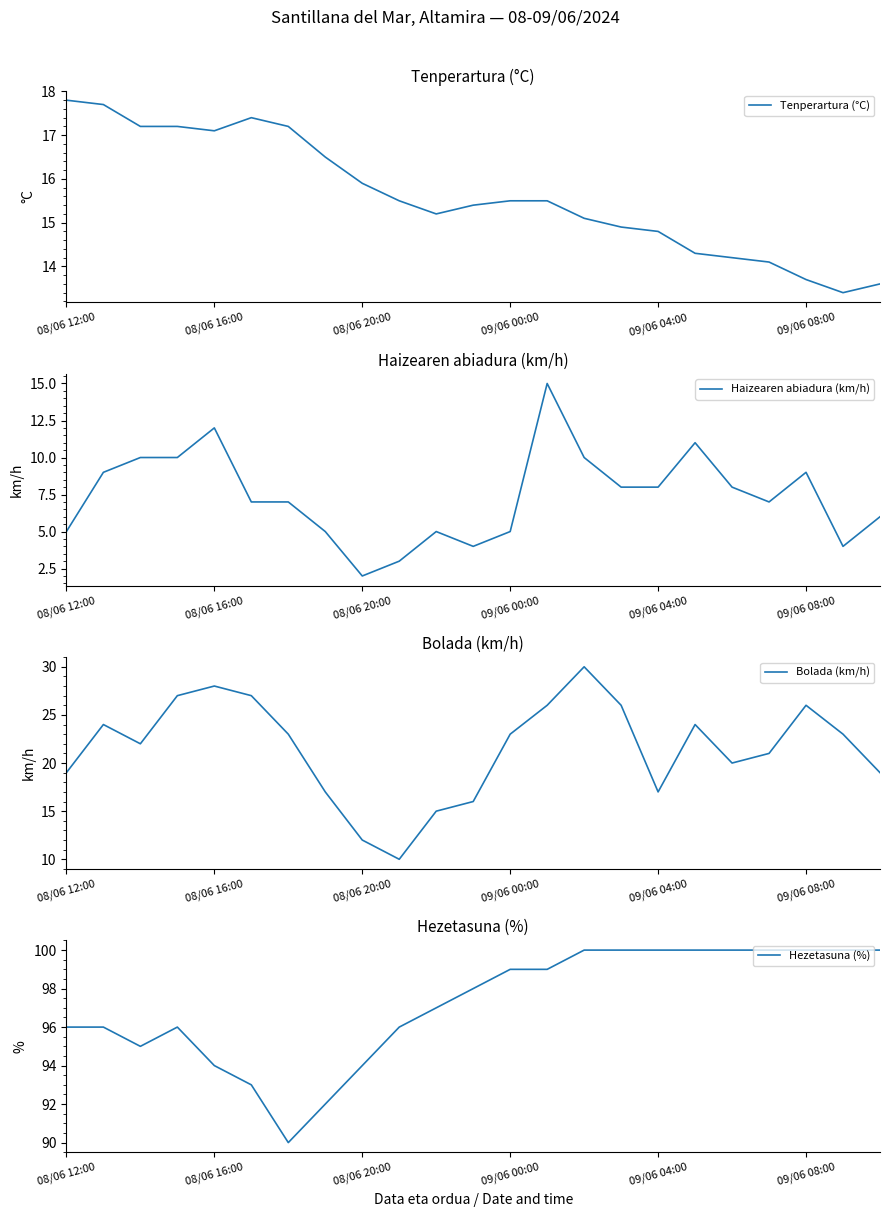

What is the maximum value for Hezetasuna (%)?

100